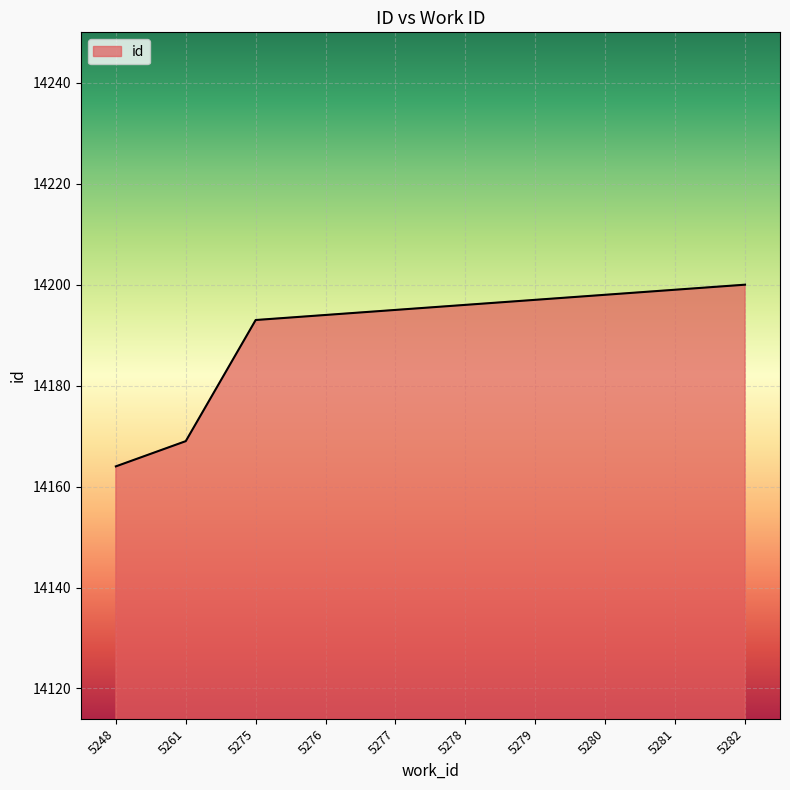

What is the change in value from 5277 to 5279?

+2